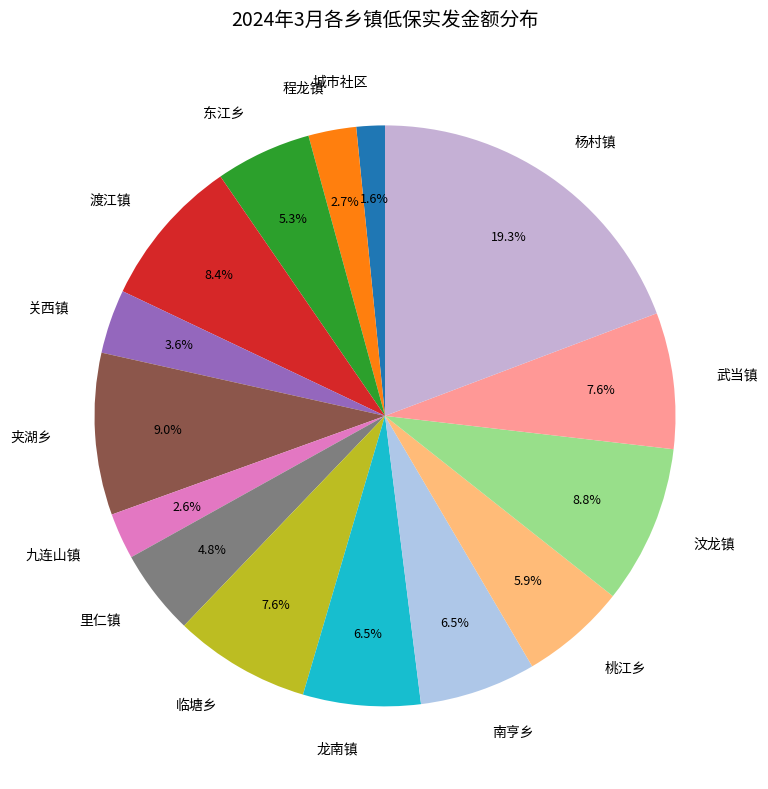

Approximately how many times larger is the value at 龙南镇 compared to 武当镇?

0.9